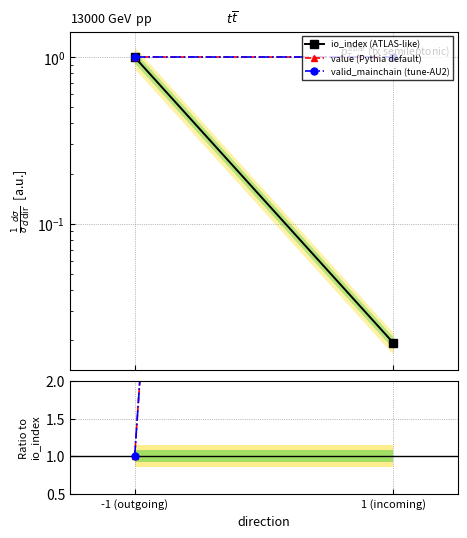

What is the maximum value for valid_mainchain / io_index?

51.7